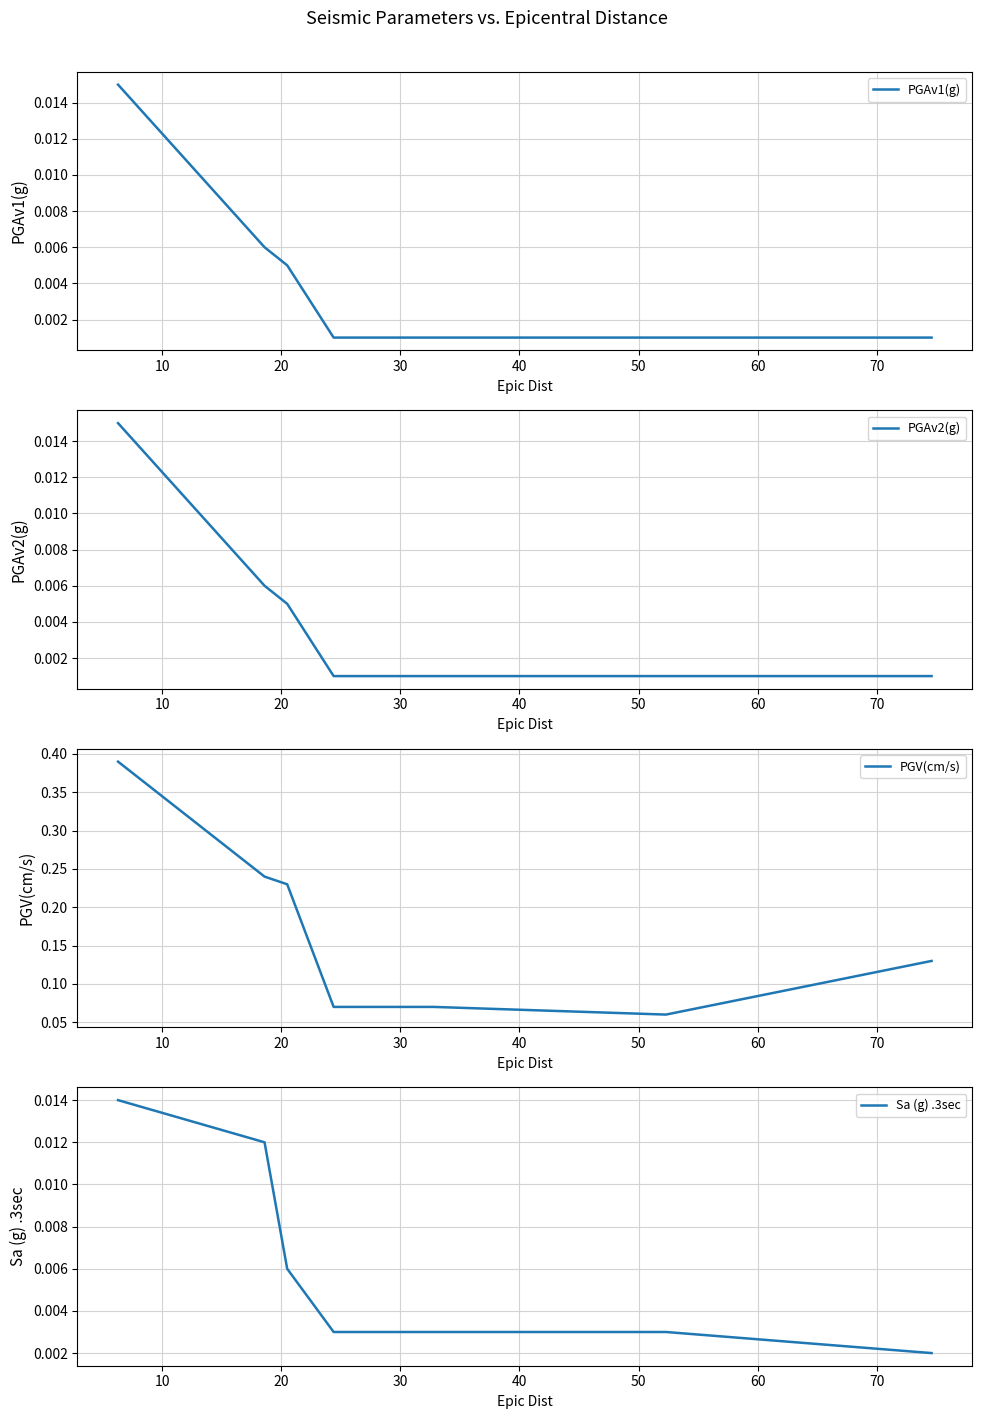

True or false: PGAv2(g) has a value of 0.0 at 60.

False